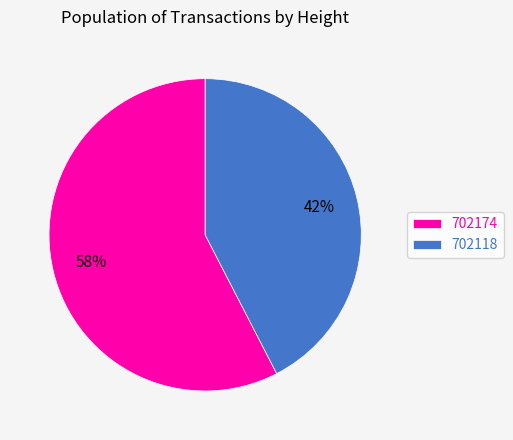

Rank the categories by value from highest to lowest.

702174, 702118